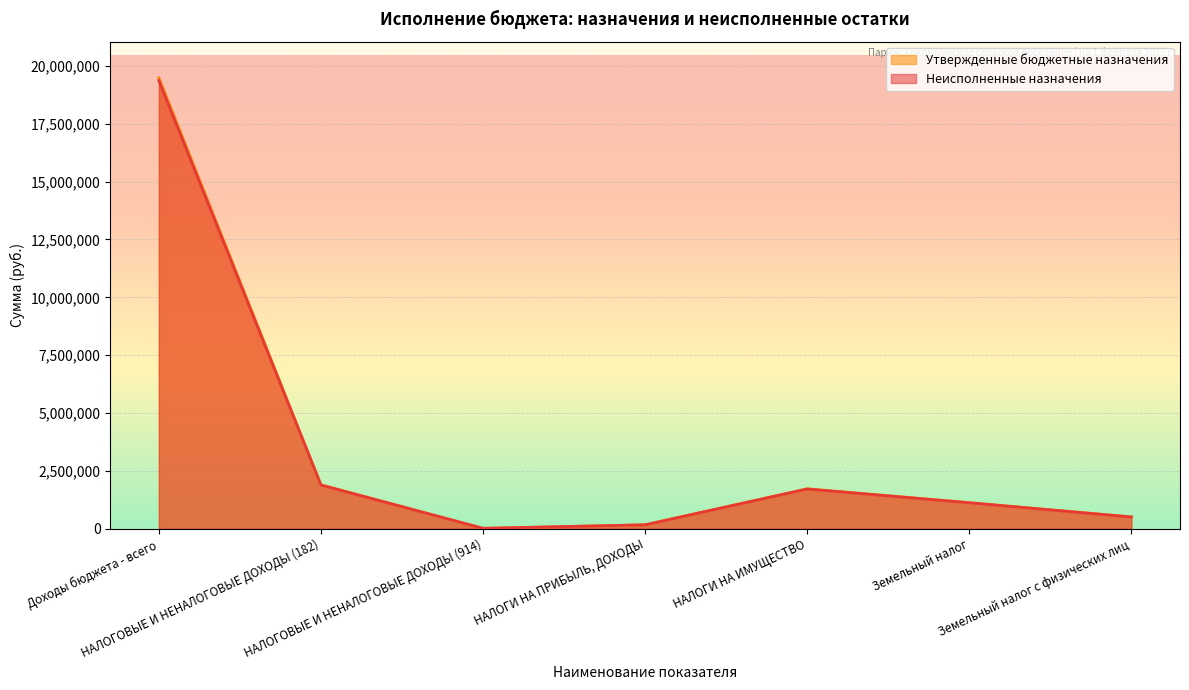

True or false: Неисполненные назначения and Утвержденные бюджетные назначения cross at least once.

False